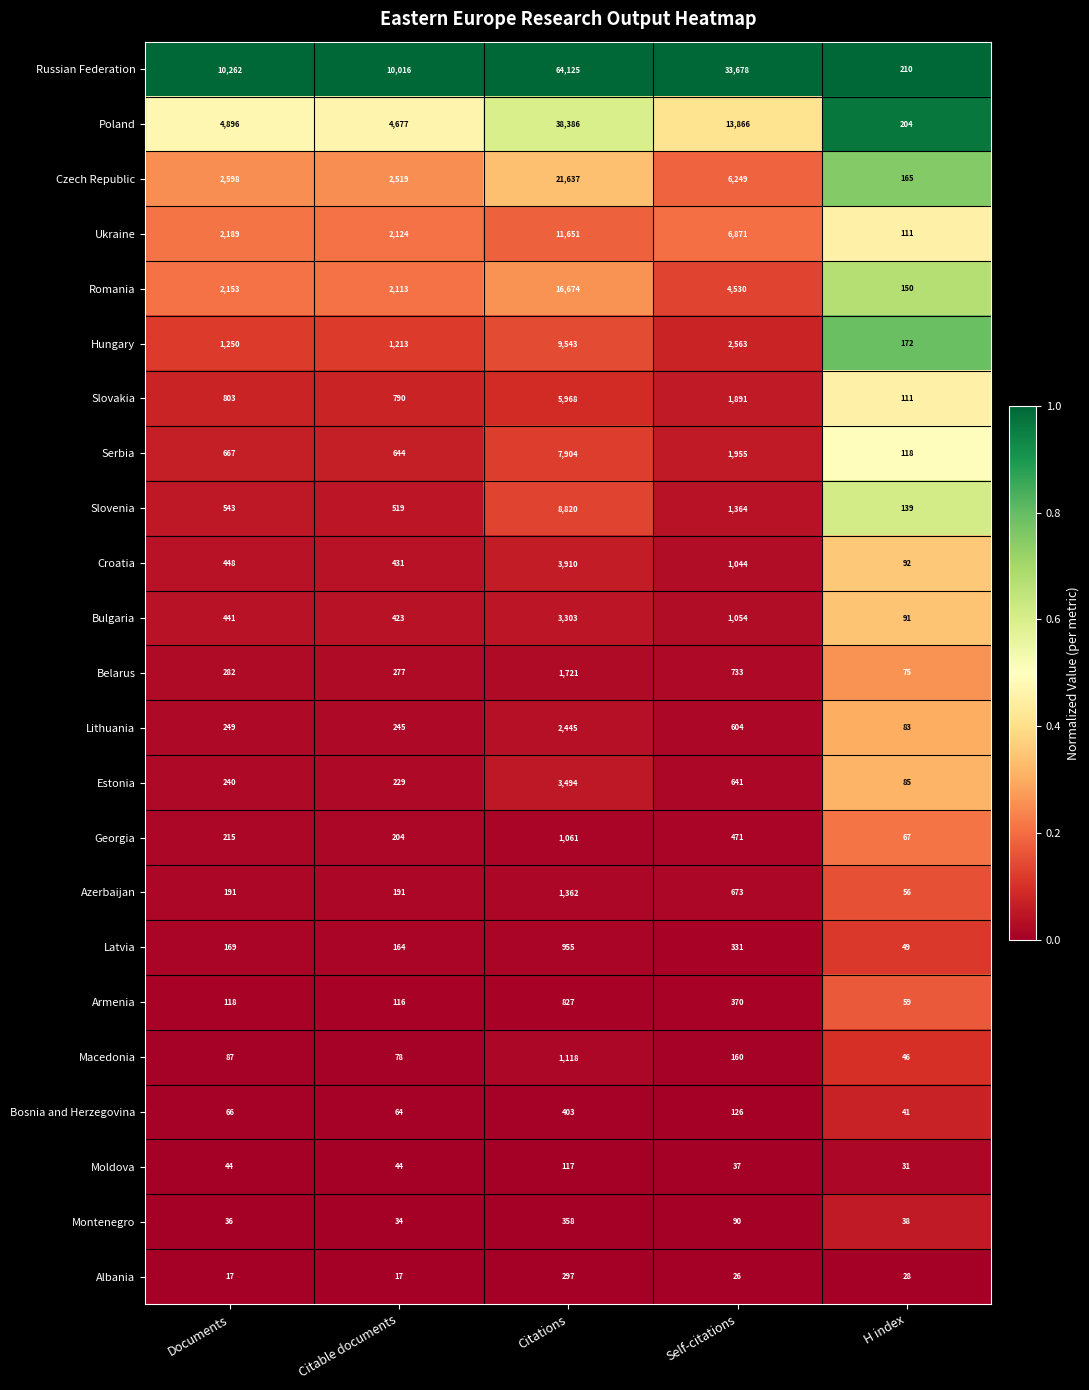

Between Citable documents and H index, which series saw the biggest shift?

Russian Federation